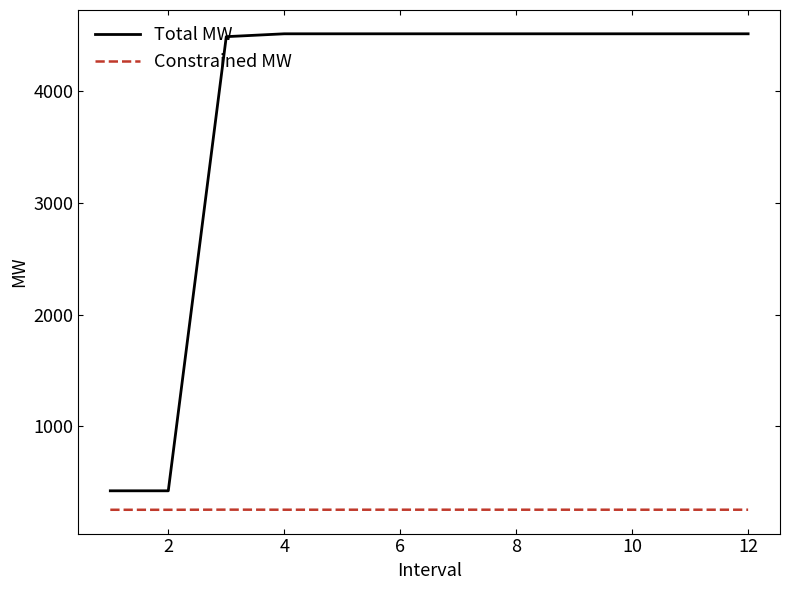

What is the difference between the second highest and second lowest values in the Total MW series?

4088.0